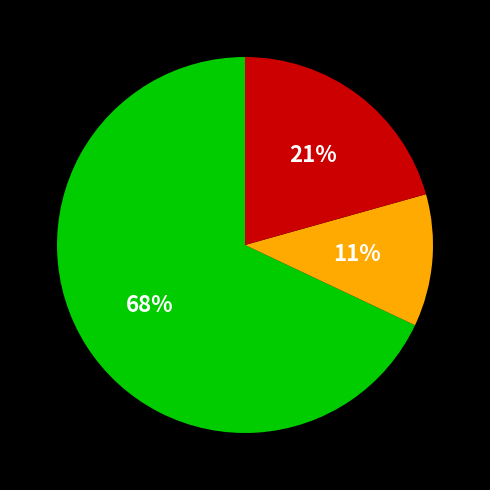

Is there any slice that represents more than half of the pie?

Yes